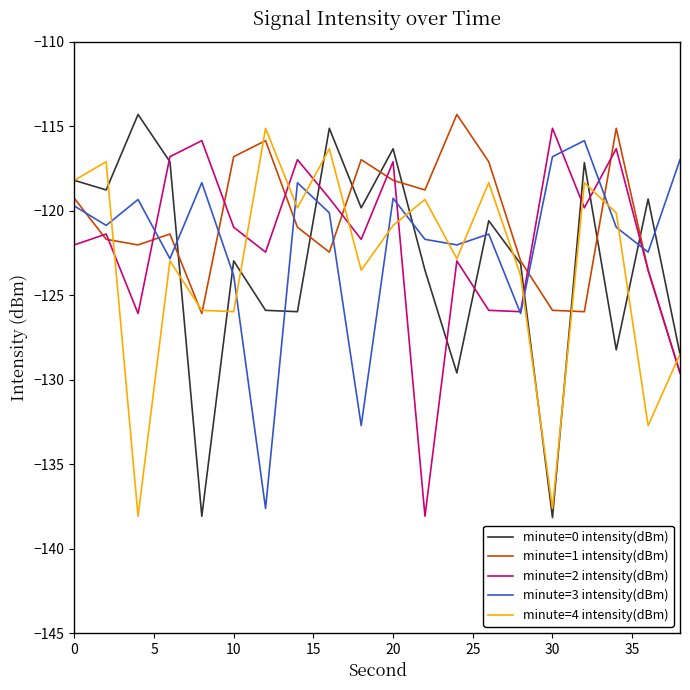

What is the maximum value shown in the chart?

-114.3